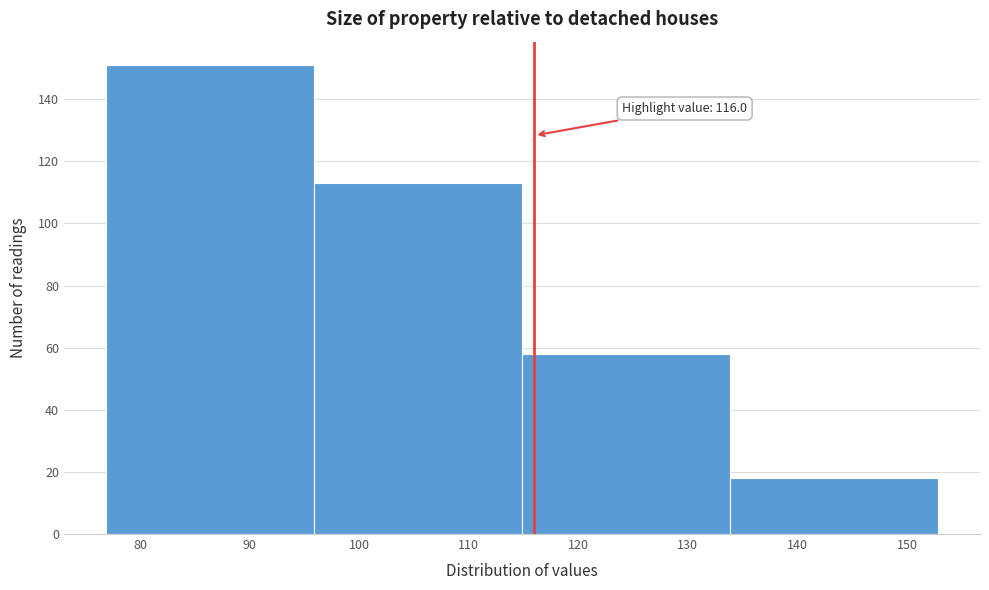

Which range on the x-axis has the tallest bar?

77 to 96